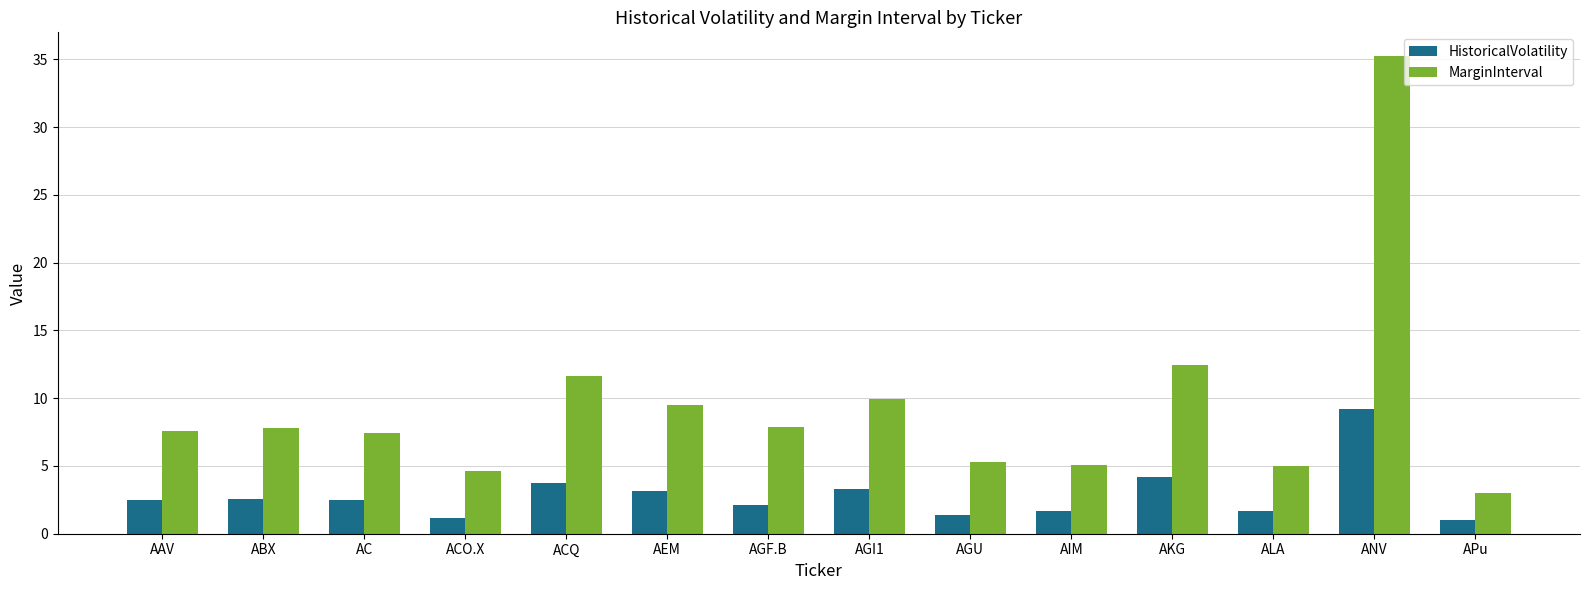

What position from the right is AGU?

6